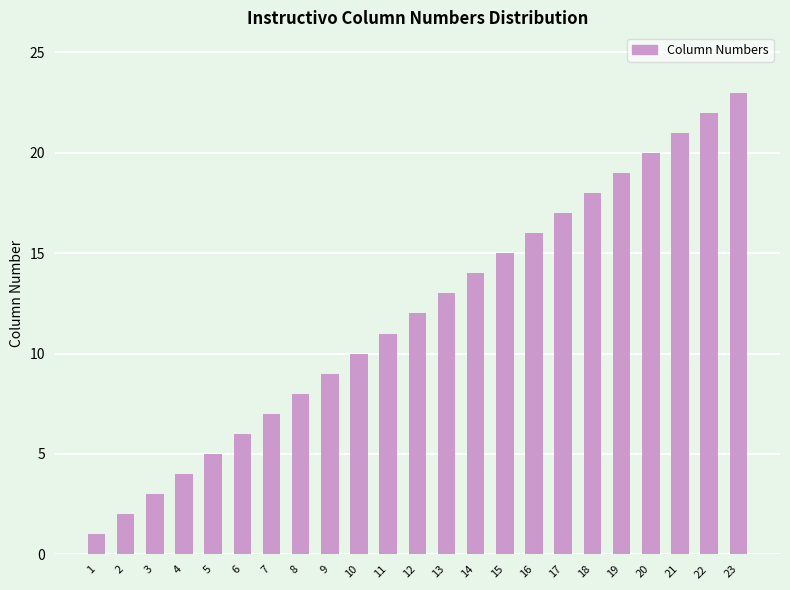

What is the ratio of the value at 18 to the value at 9?

2.0